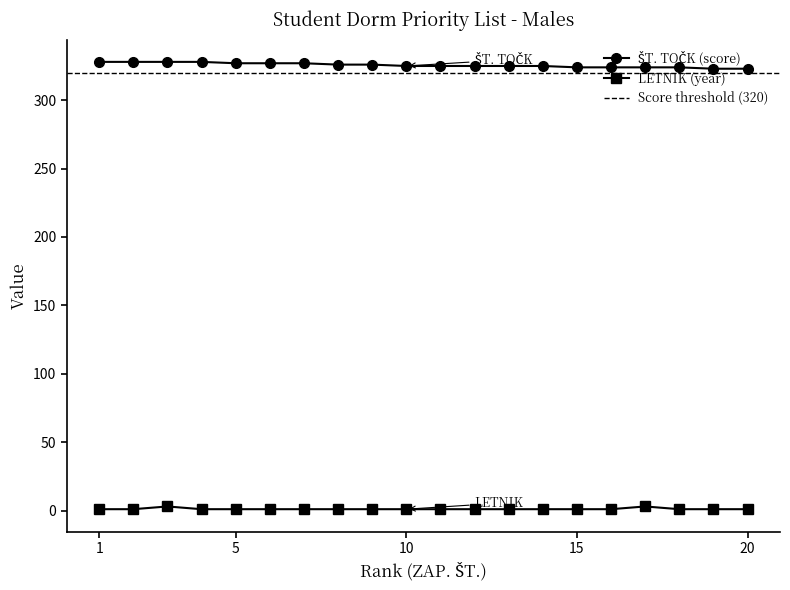

Between 13 and 17, which series saw the biggest shift?

LETNIK (year)